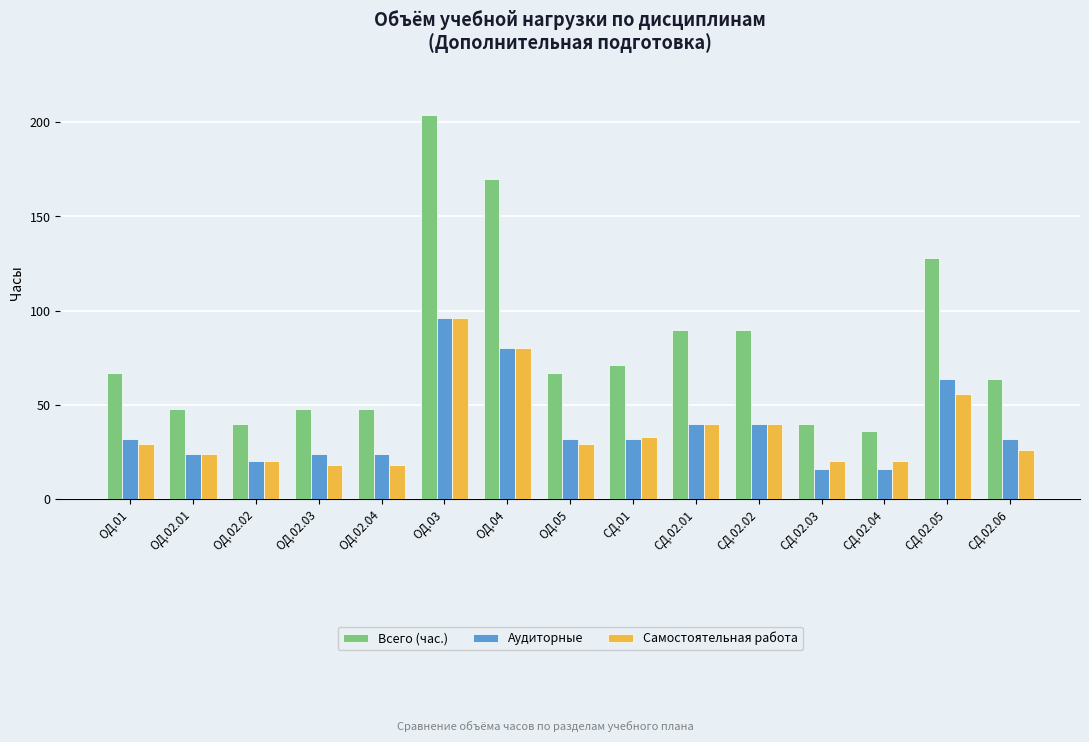

Is the value of Всего (час.) at ОД.05 greater than the value of Аудиторные at СД.02.03?

Yes